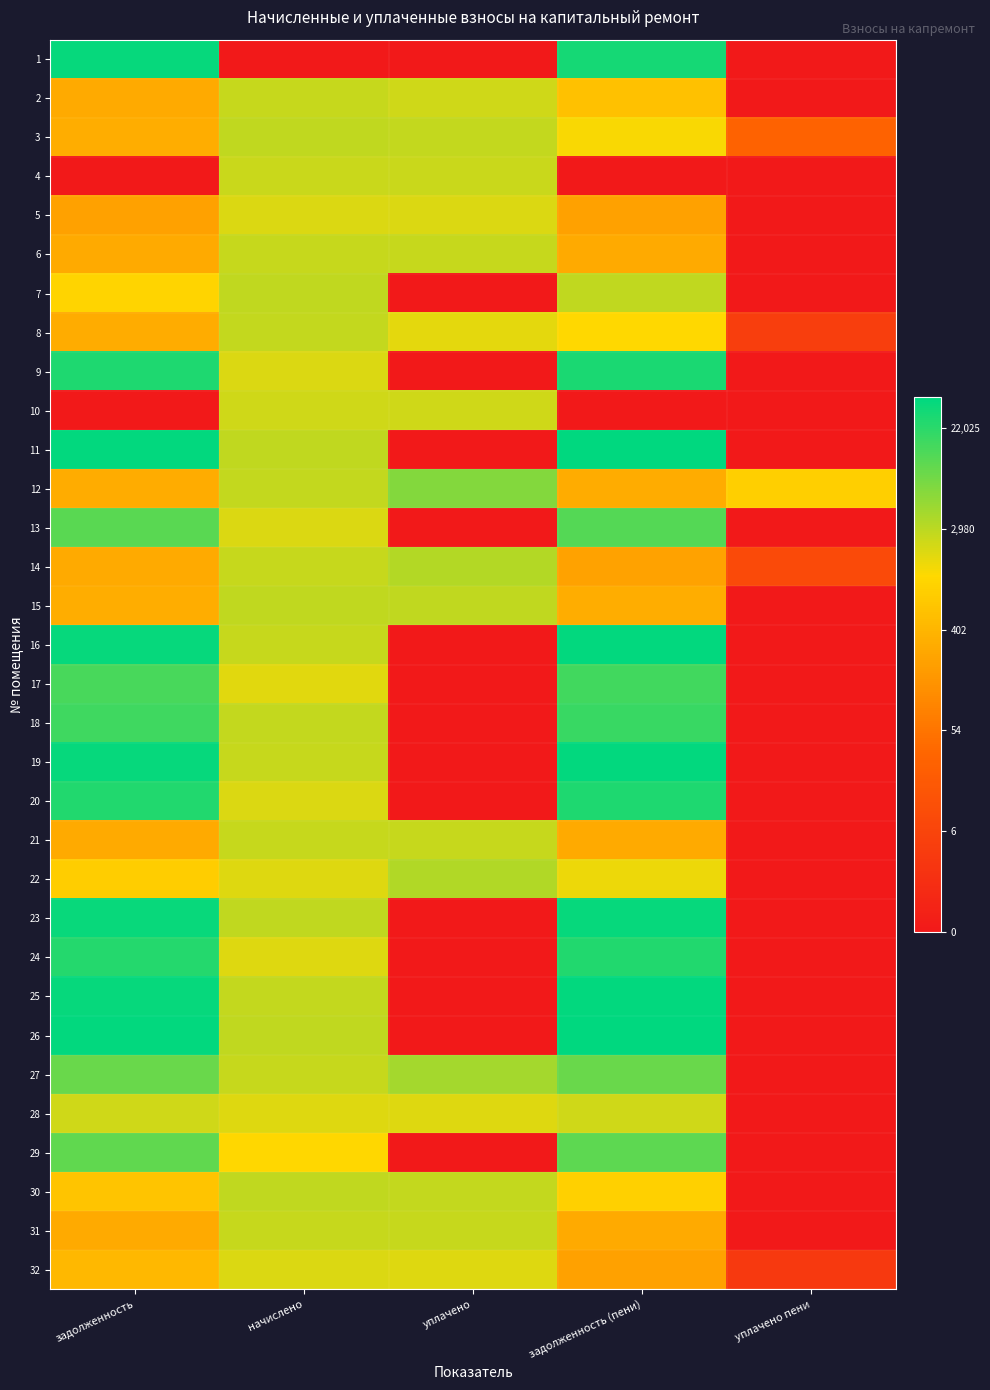

Reading left to right, extract all data points from this chart.

1: задолженность=10.5	начислено=0.0	уплачено=0.0	задолженность (пени)=10.3	уплачено пени=0.0
2: задолженность=5.7	начислено=7.9	уплачено=7.7	задолженность (пени)=6.4	уплачено пени=0.0
3: задолженность=5.8	начислено=7.9	уплачено=7.9	задолженность (пени)=7.1	уплачено пени=3.4
4: задолженность=0.0	начислено=7.8	уплачено=7.8	задолженность (пени)=0.0	уплачено пени=0.0
5: задолженность=5.4	начислено=7.6	уплачено=7.5	задолженность (пени)=5.4	уплачено пени=0.0
6: задолженность=5.7	начислено=7.9	уплачено=7.8	задолженность (пени)=5.7	уплачено пени=0.0
7: задолженность=6.9	начислено=7.9	уплачено=0.0	задолженность (пени)=7.9	уплачено пени=0.0
8: задолженность=5.7	начислено=7.9	уплачено=7.5	задолженность (пени)=7.1	уплачено пени=1.7
9: задолженность=10.2	начислено=7.6	уплачено=0.0	задолженность (пени)=10.2	уплачено пени=0.0
10: задолженность=0.0	начислено=7.7	уплачено=7.7	задолженность (пени)=0.0	уплачено пени=0.0
11: задолженность=10.6	начислено=7.9	уплачено=0.0	задолженность (пени)=10.6	уплачено пени=0.0
12: задолженность=5.7	начислено=7.9	уплачено=8.8	задолженность (пени)=5.7	уплачено пени=6.8
13: задолженность=9.4	начислено=7.6	уплачено=0.0	задолженность (пени)=9.4	уплачено пени=0.0
14: задолженность=5.7	начислено=7.9	уплачено=8.1	задолженность (пени)=5.4	уплачено пени=2.3
15: задолженность=5.7	начислено=7.9	уплачено=7.9	задолженность (пени)=5.7	уплачено пени=0.0
16: задолженность=10.5	начислено=7.9	уплачено=0.0	задолженность (пени)=10.5	уплачено пени=0.0
17: задолженность=9.6	начислено=7.5	уплачено=0.0	задолженность (пени)=9.7	уплачено пени=0.0
18: задолженность=9.7	начислено=7.9	уплачено=0.0	задолженность (пени)=9.8	уплачено пени=0.0
19: задолженность=10.5	начислено=7.9	уплачено=0.0	задолженность (пени)=10.5	уплачено пени=0.0
20: задолженность=10.1	начислено=7.6	уплачено=0.0	задолженность (пени)=10.2	уплачено пени=0.0
21: задолженность=5.7	начислено=7.9	уплачено=7.8	задолженность (пени)=5.7	уплачено пени=0.0
22: задолженность=6.7	начислено=7.5	уплачено=8.2	задолженность (пени)=7.3	уплачено пени=0.0
23: задолженность=10.5	начислено=7.9	уплачено=0.0	задолженность (пени)=10.5	уплачено пени=0.0
24: задолженность=10.1	начислено=7.5	уплачено=0.0	задолженность (пени)=10.2	уплачено пени=0.0
25: задолженность=10.5	начислено=7.9	уплачено=0.0	задолженность (пени)=10.6	уплачено пени=0.0
26: задолженность=10.6	начислено=7.9	уплачено=0.0	задолженность (пени)=10.6	уплачено пени=0.0
27: задолженность=9.1	начислено=7.9	уплачено=8.3	задолженность (пени)=9.1	уплачено пени=0.0
28: задолженность=7.7	начислено=7.5	уплачено=7.5	задолженность (пени)=7.7	уплачено пени=0.0
29: задолженность=9.3	начислено=7.0	уплачено=0.0	задолженность (пени)=9.3	уплачено пени=0.0
30: задолженность=6.4	начислено=7.9	уплачено=7.9	задолженность (пени)=6.8	уплачено пени=0.0
31: задолженность=5.7	начислено=7.9	уплачено=7.9	задолженность (пени)=5.7	уплачено пени=0.0
32: задолженность=6.1	начислено=7.6	уплачено=7.5	задолженность (пени)=5.4	уплачено пени=1.5